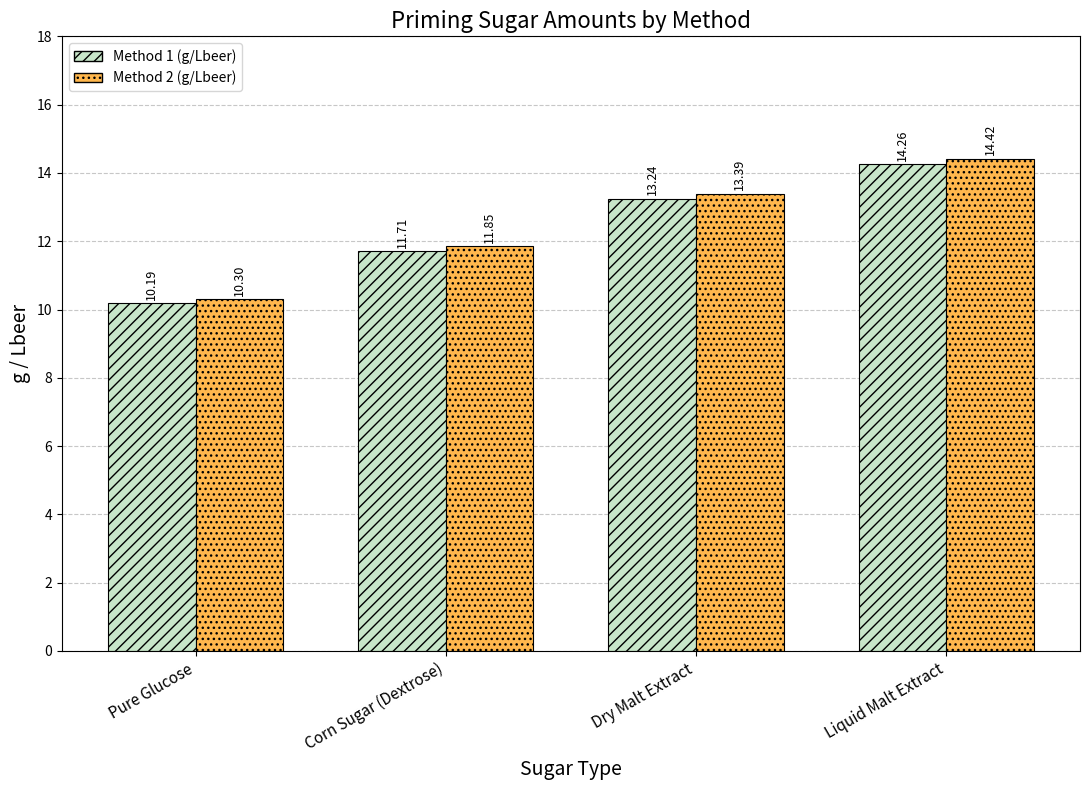

Which category has the highest value across all series?

Liquid Malt Extract